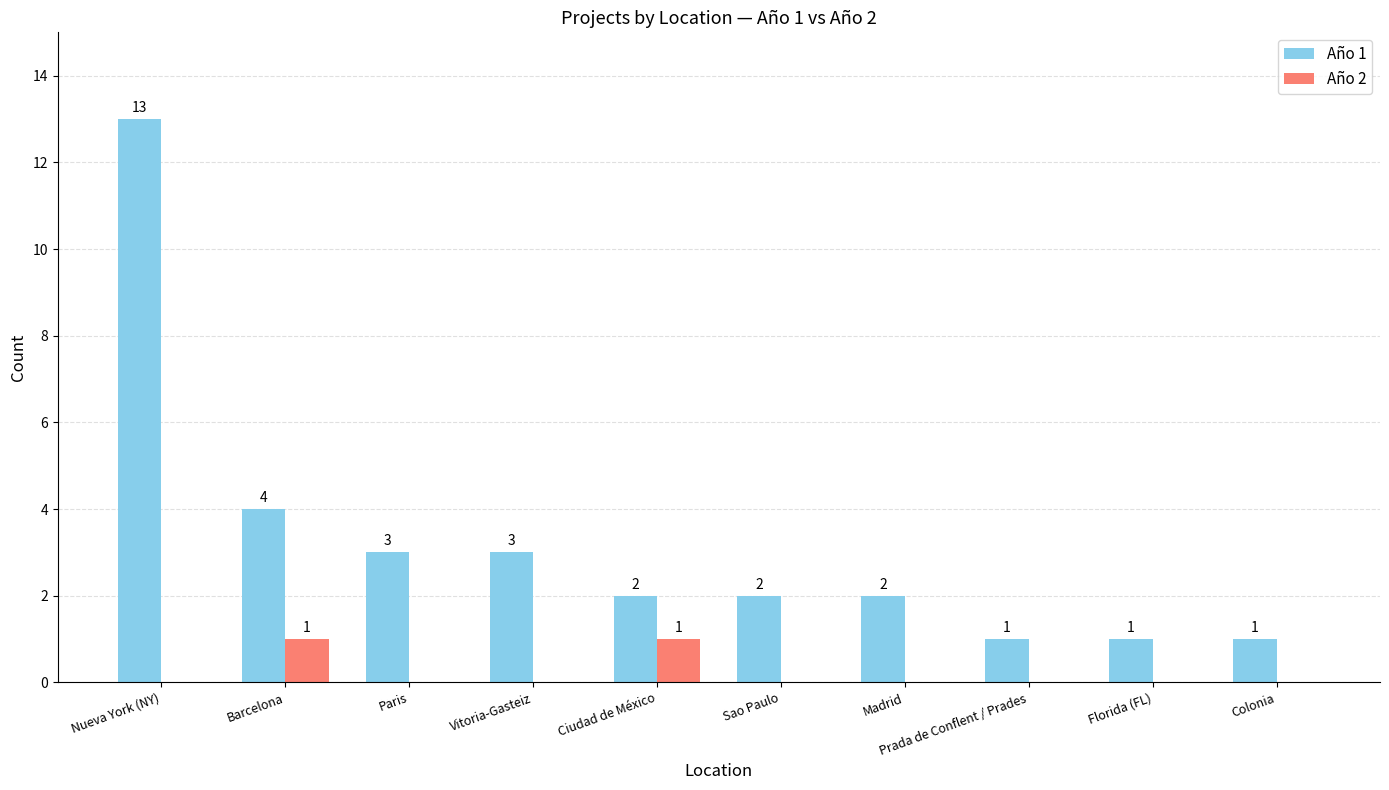

Are the bars horizontal?

No